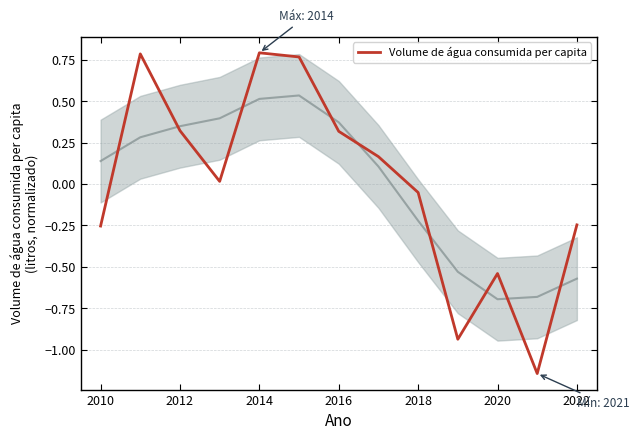

How many points are lower than both their immediate neighbors (excluding endpoints)?

3